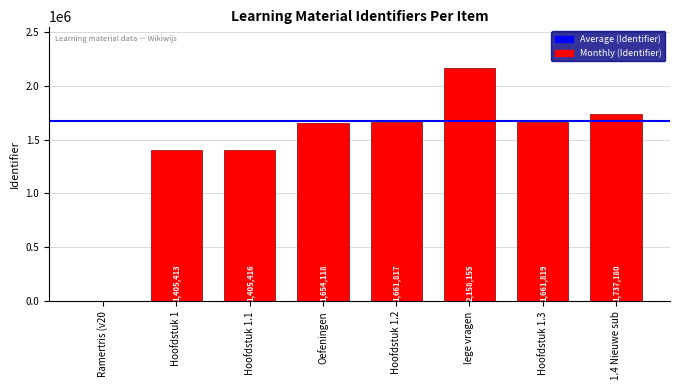

What is the sum of all values?

11683918